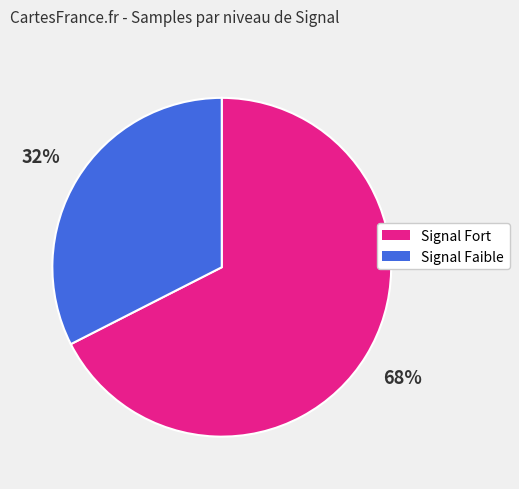

How many slices are in this pie chart?

2